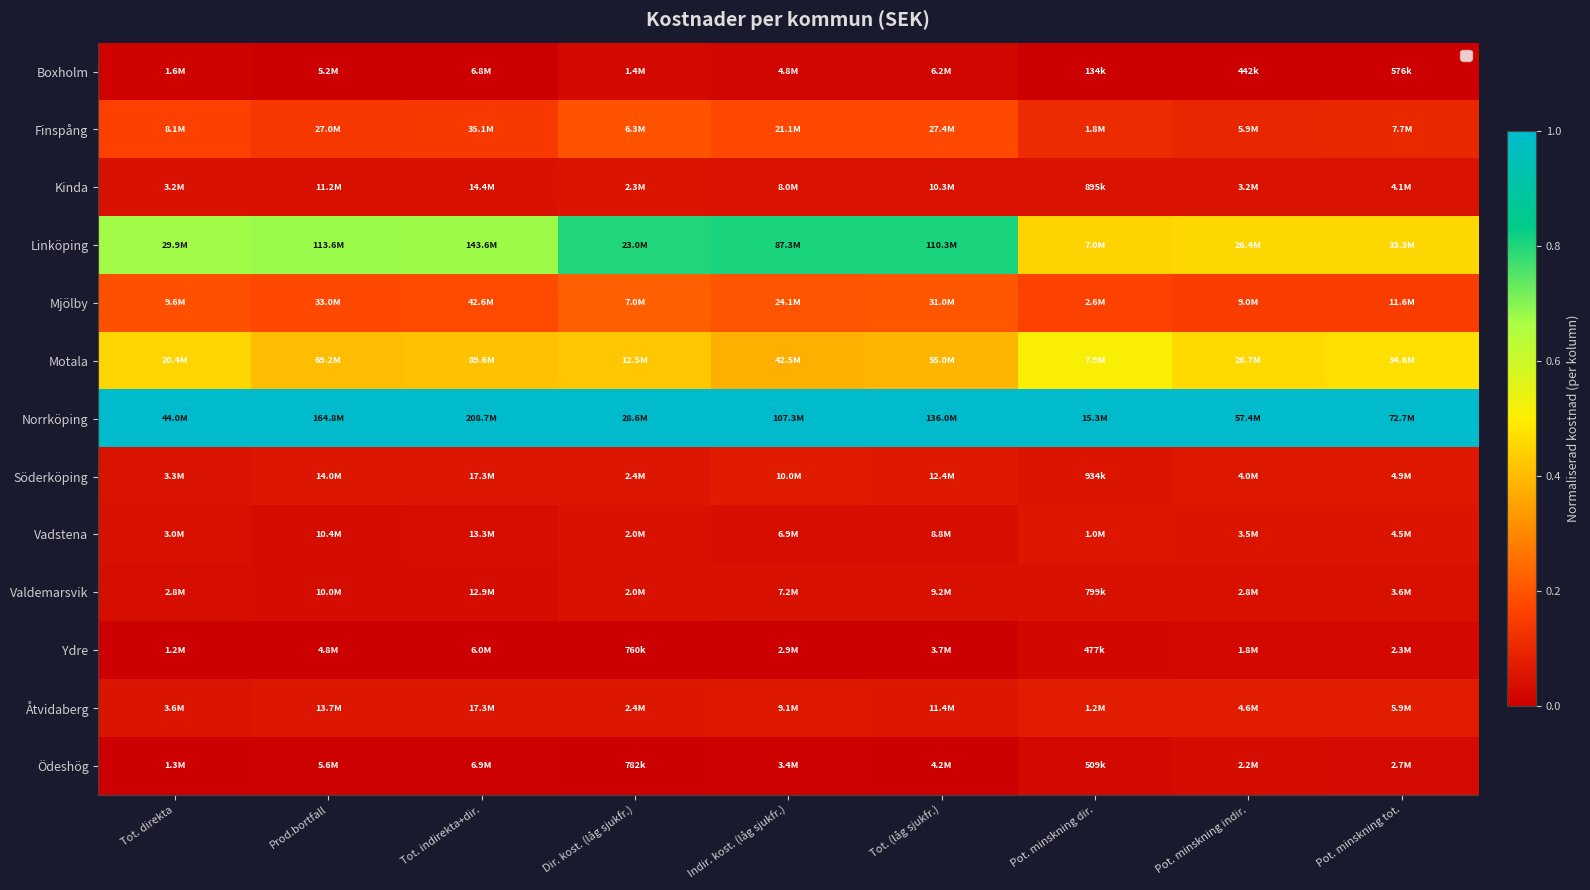

How many data points does each series have?

9